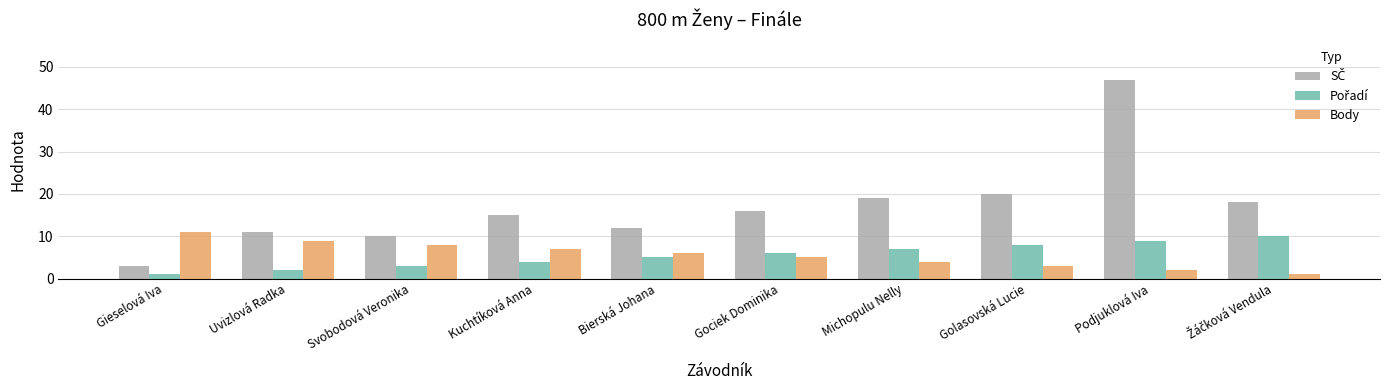

At how many categories does at least one series exceed 46?

1